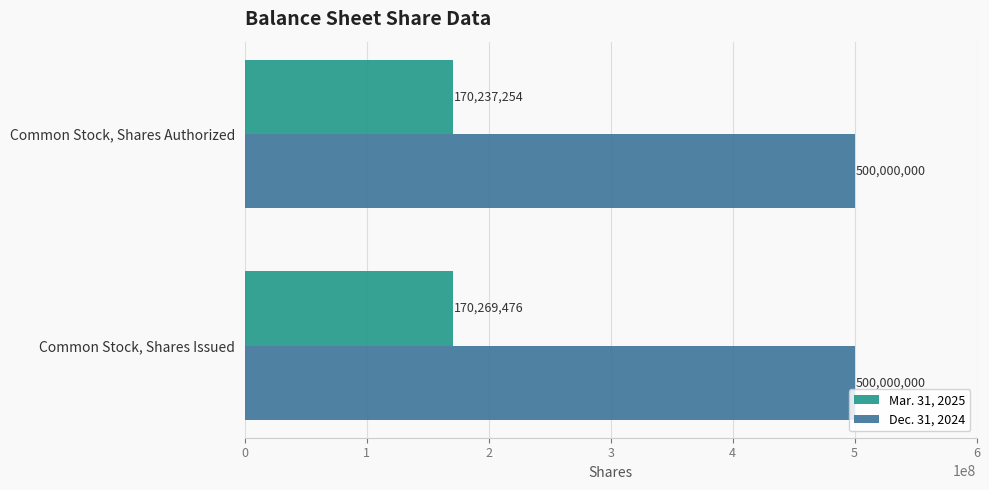

List the series in order of their peak value, highest first.

Dec. 31, 2024, Mar. 31, 2025